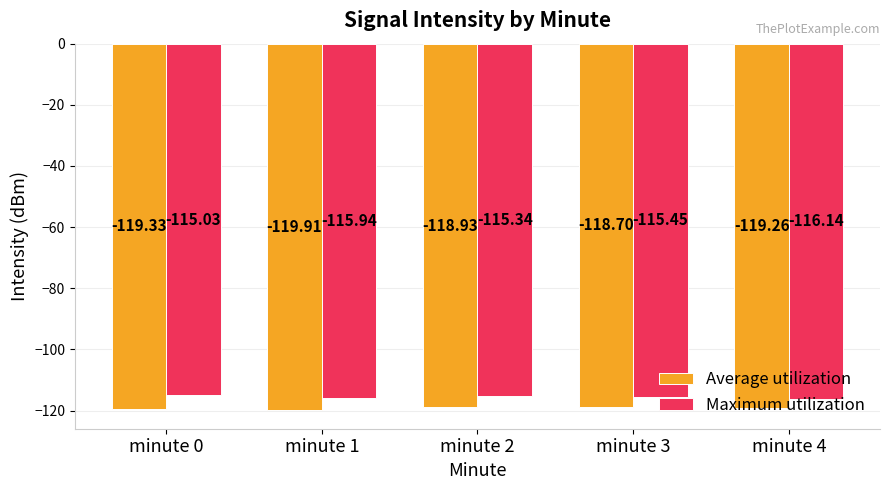

Which series has the largest range (max minus min)?

Average utilization